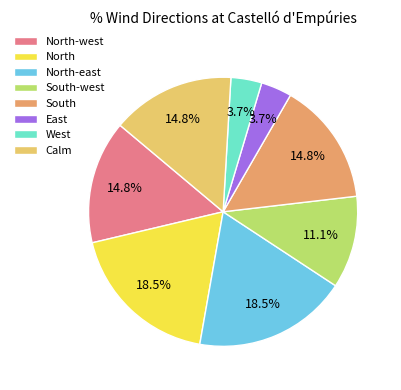

Is there a majority slice in this chart?

No